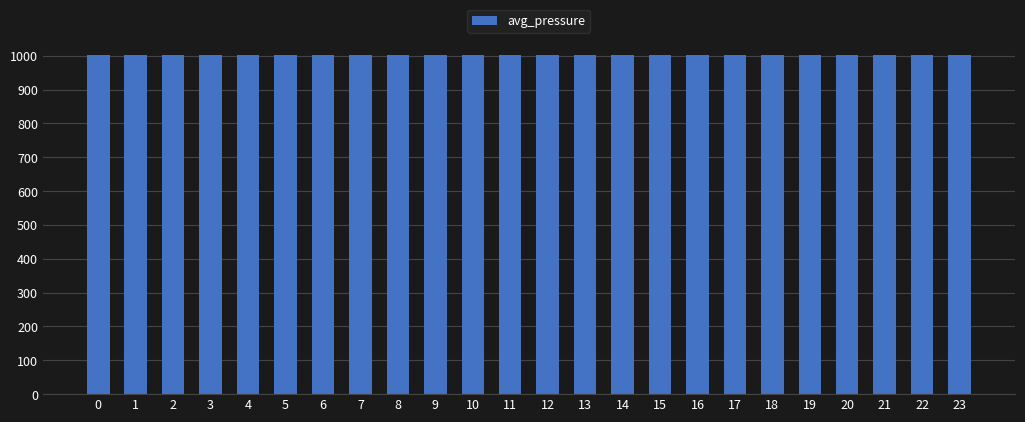

Are the bars horizontal?

No